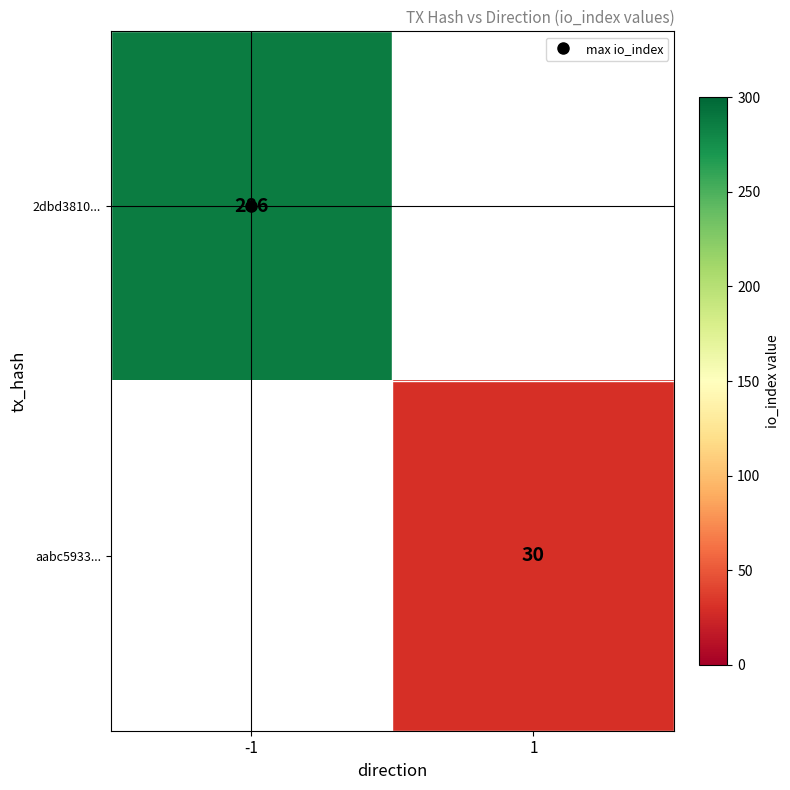

At which label does aabc5933... reach its peak?

1